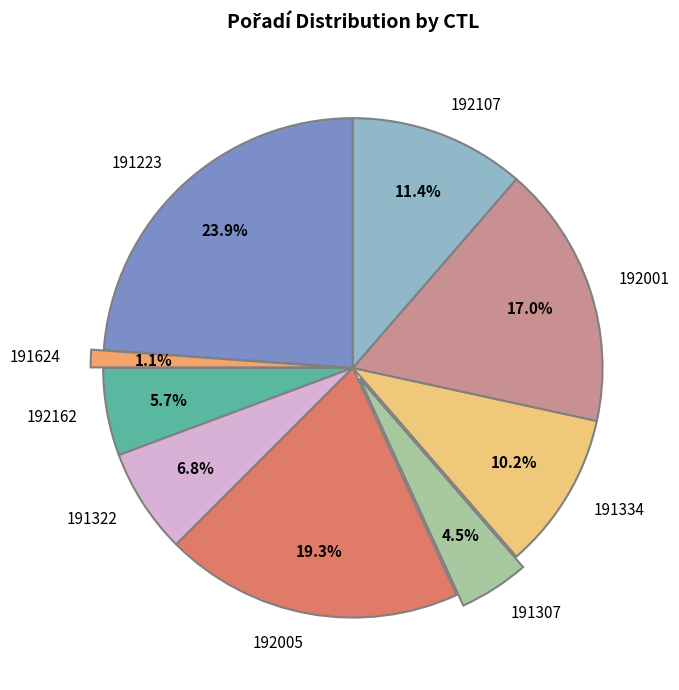

Is there any slice that represents more than half of the pie?

No